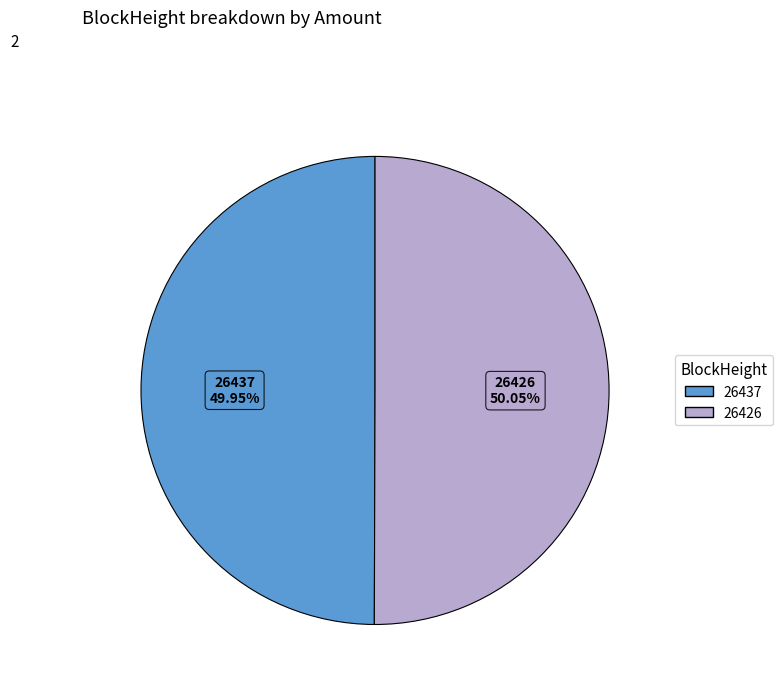

Approximately how many times larger is the value at 26426 compared to 26437?

1.0